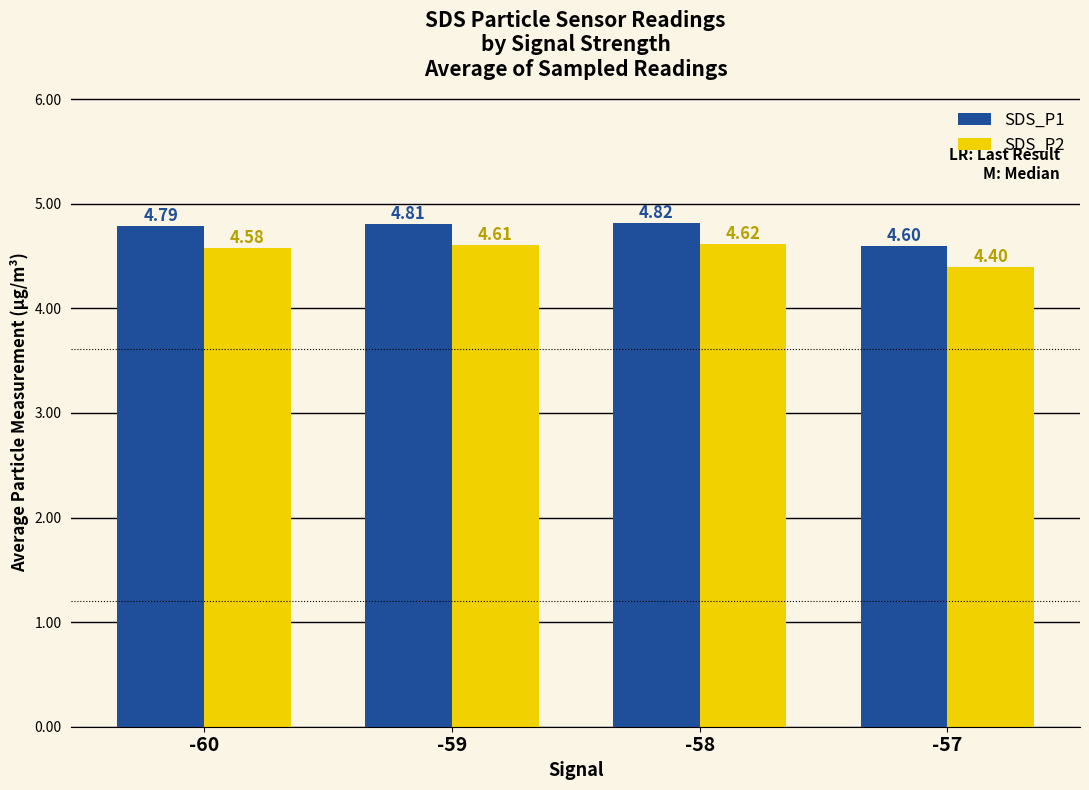

Rank the categories by SDS_P1 value from lowest to highest.

-57, -60, -59, -58